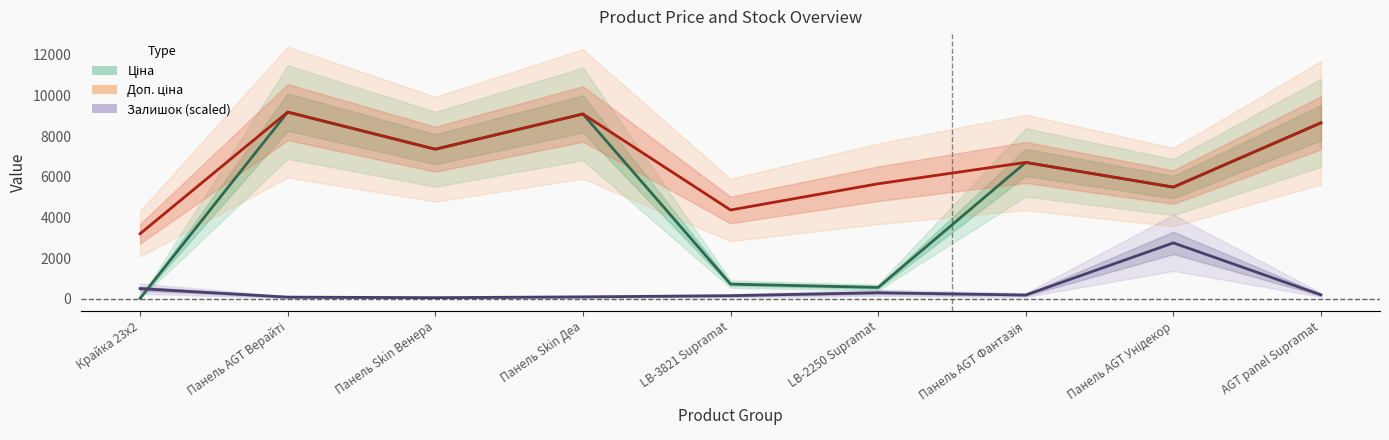

True or false: Ціна and Доп. ціна cross at least once.

False